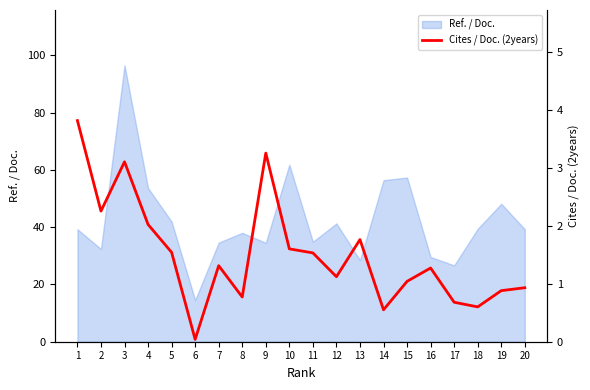

At which category does the chart reach its peak across all series?

1